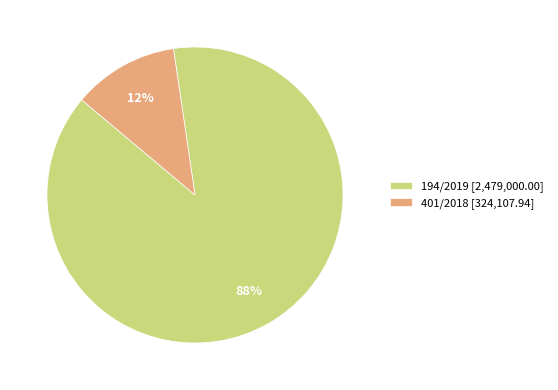

Is 194/2019 the majority of the pie?

Yes